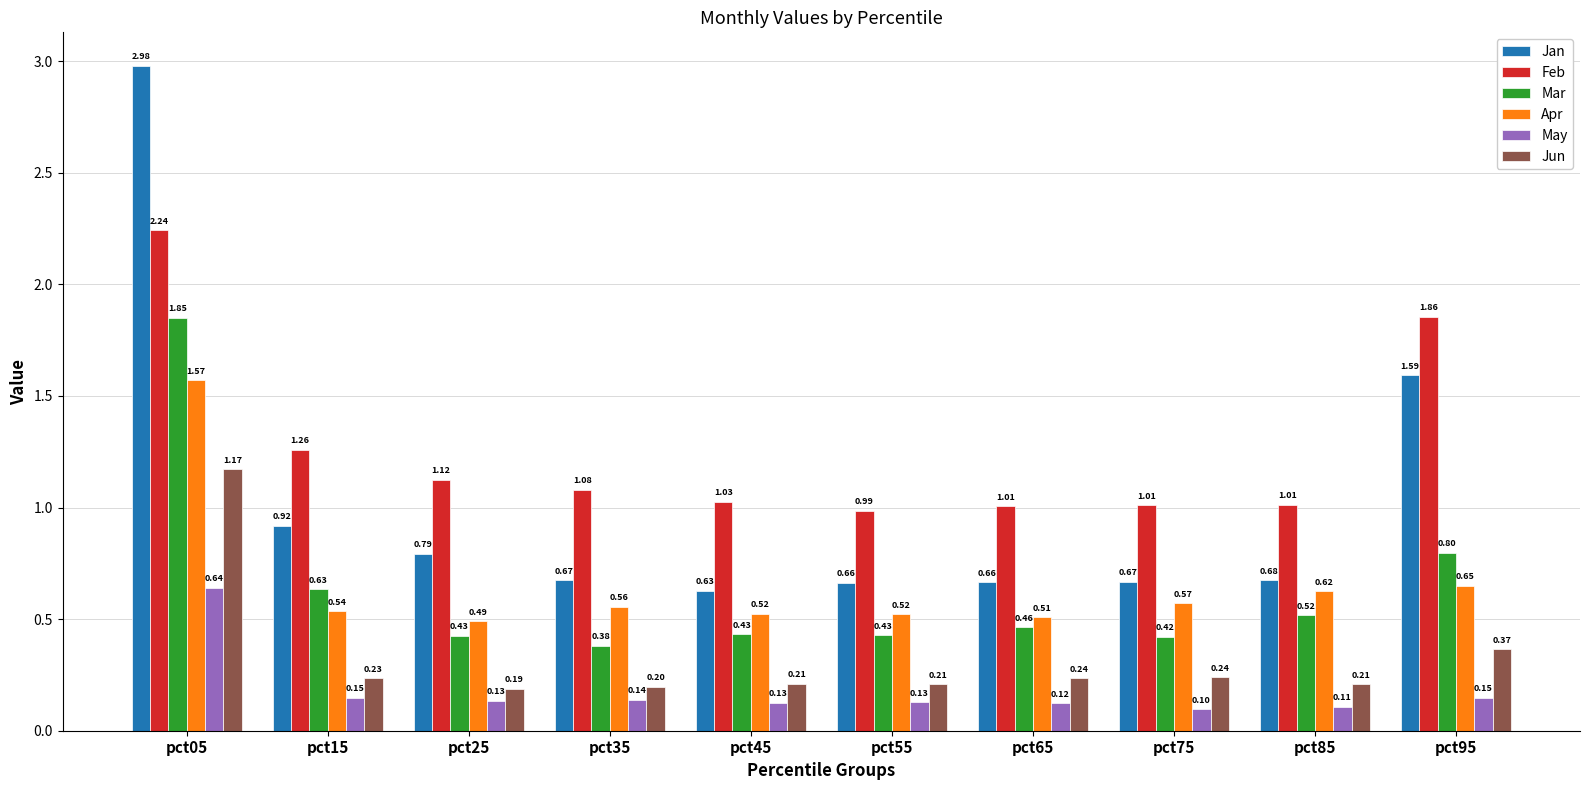

What is the spread (max minus min) of values at pct95?

1.7